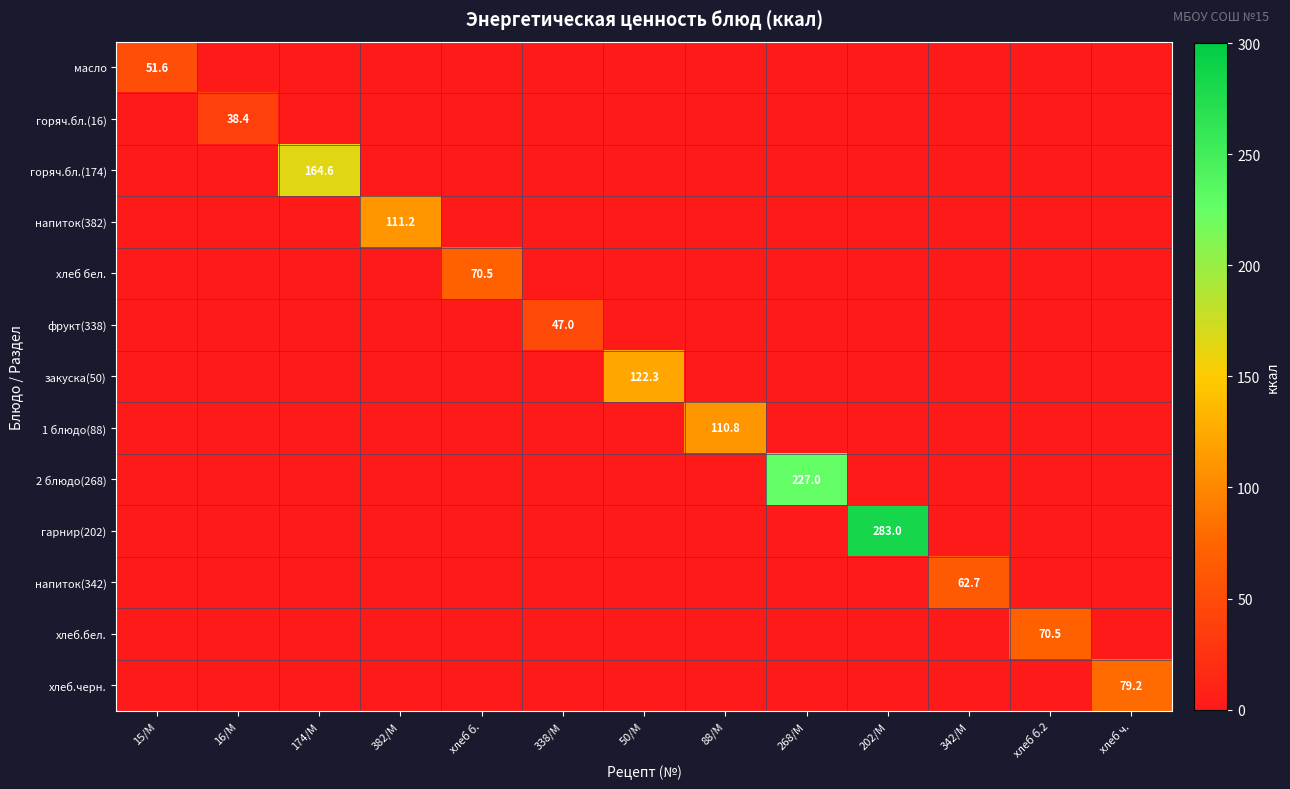

Is it true that хлеб бел. equals 70.5 at хлеб б.?

True